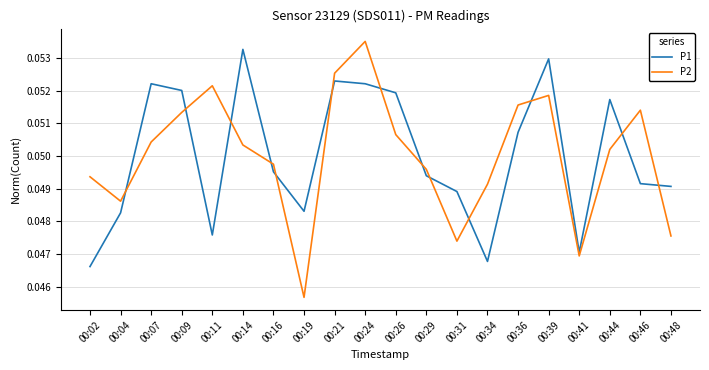

How many lines are shown in the chart?

2